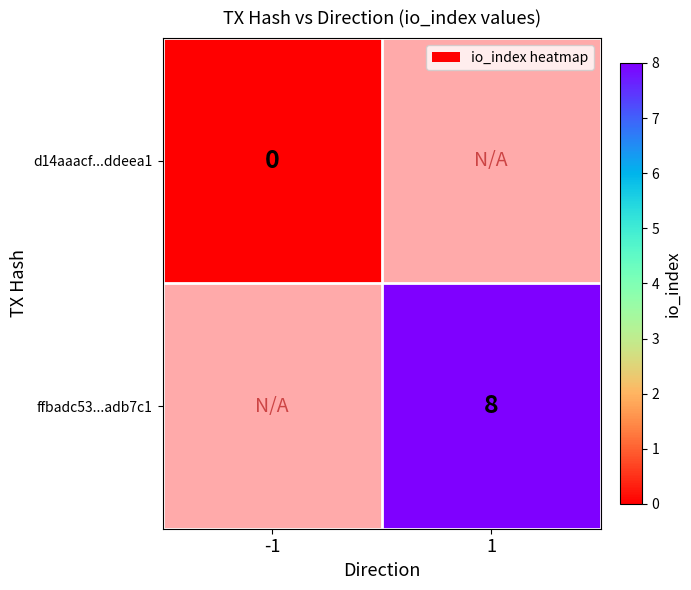

The ffbadc53...adb7c1 series shows 14.0 at 1. True or false?

False